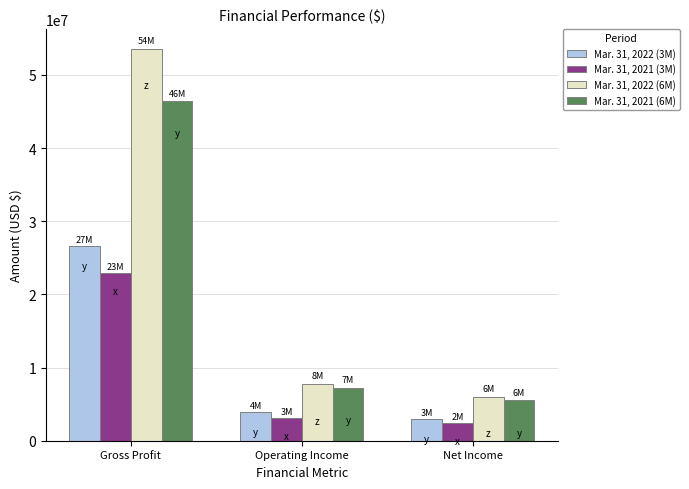

Which series has the largest total across all categories?

Mar. 31, 2022 (6M)